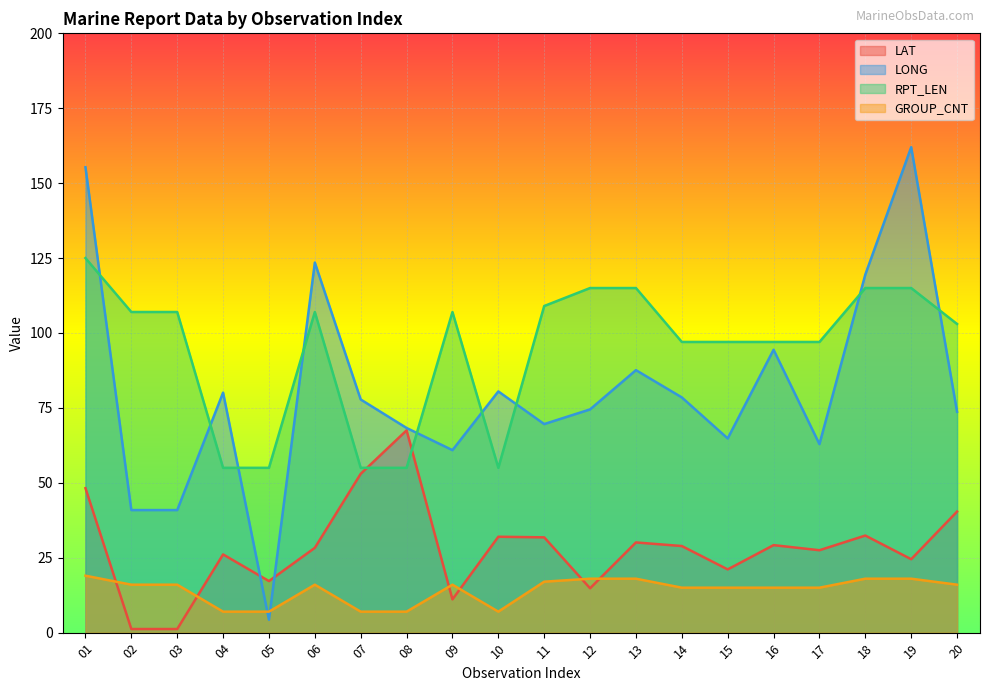

How many intersections are there between LONG and RPT_LEN?

9